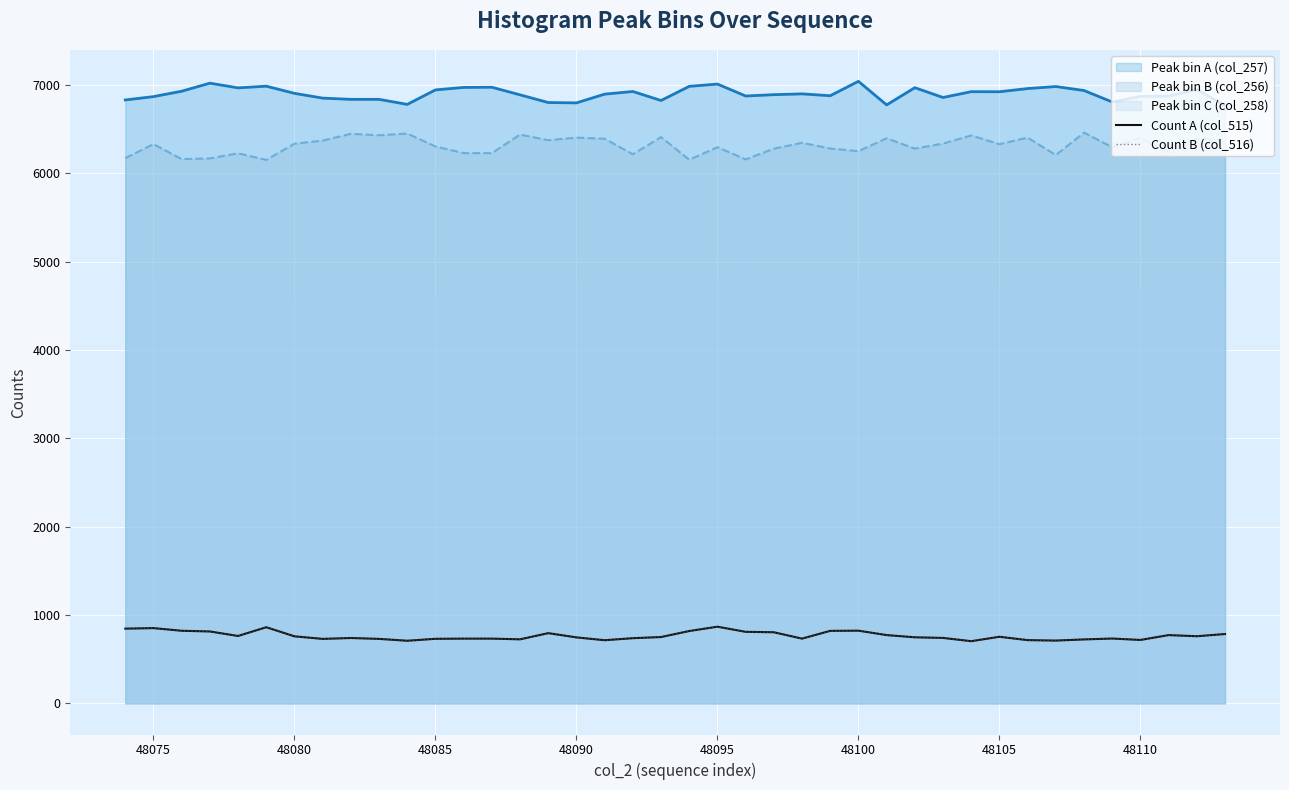

What is the value of the Count A (col_515) point at the 18th from the left?

715